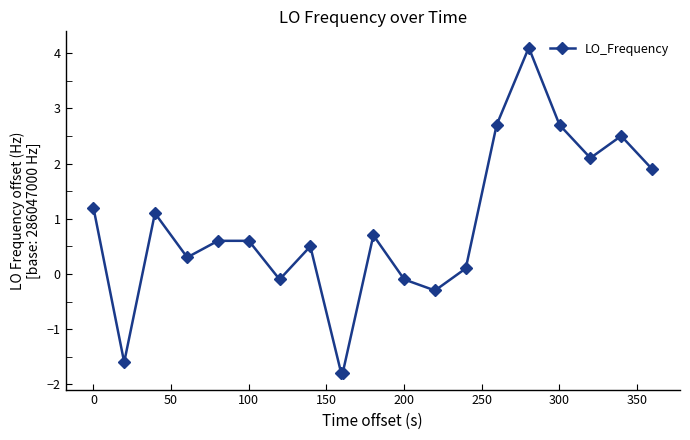

Reading left to right, transcribe all the data shown in this chart.

1.2	-1.6	1.1	0.3	0.6	0.6	-0.1	0.5	-1.8	-1.8	0.7	-0.1	-0.3	0.1	2.7	4.1	2.7	2.1	2.5	1.9